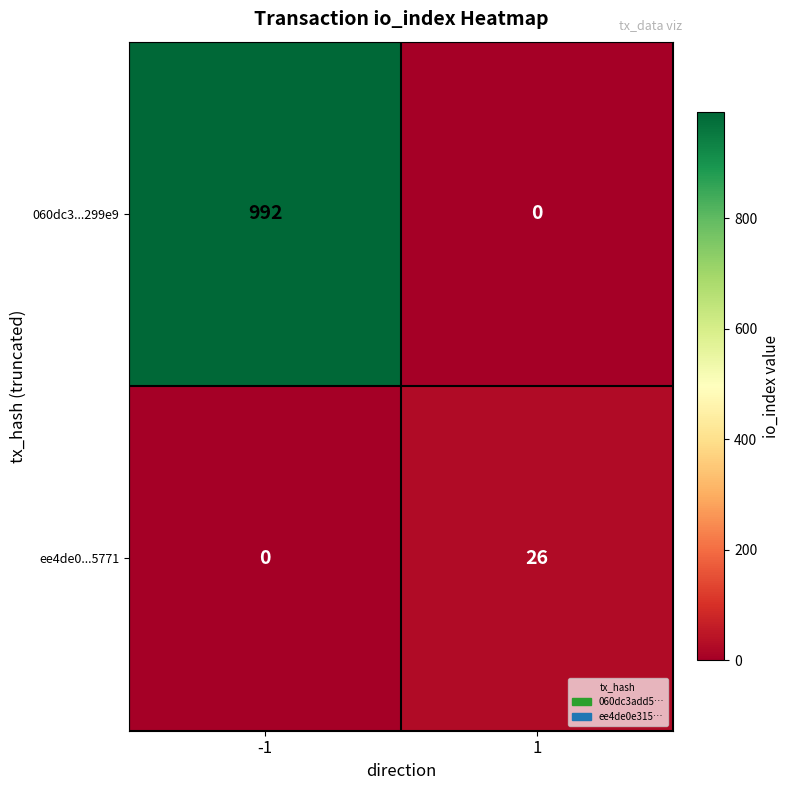

What is the greatest value displayed?

992